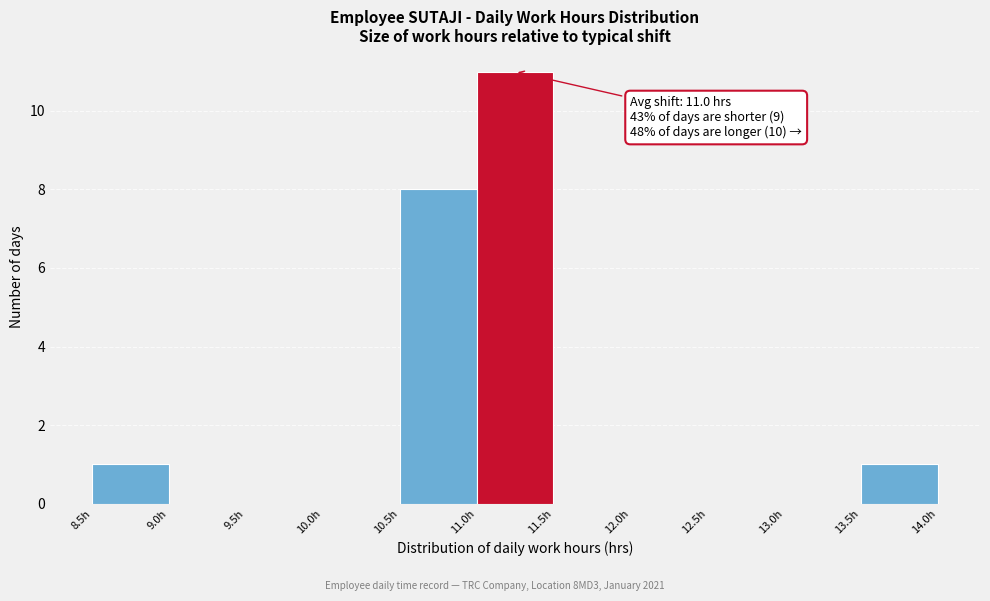

Over which range of the x-axis is the bar tallest?

11.0 to 11.5